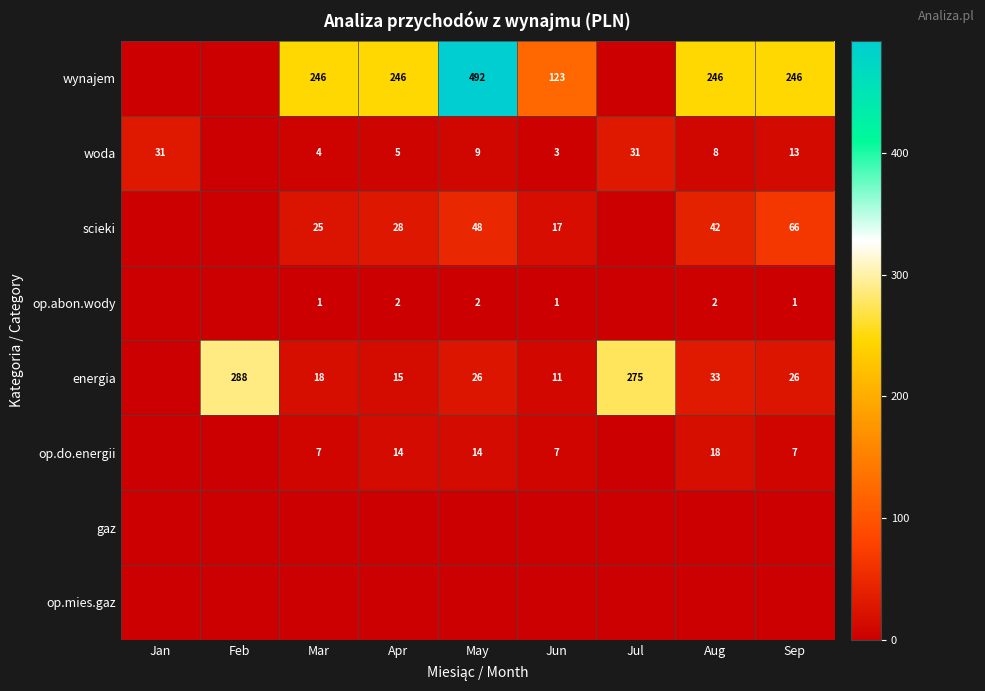

At which category is the sum across all series the highest?

May